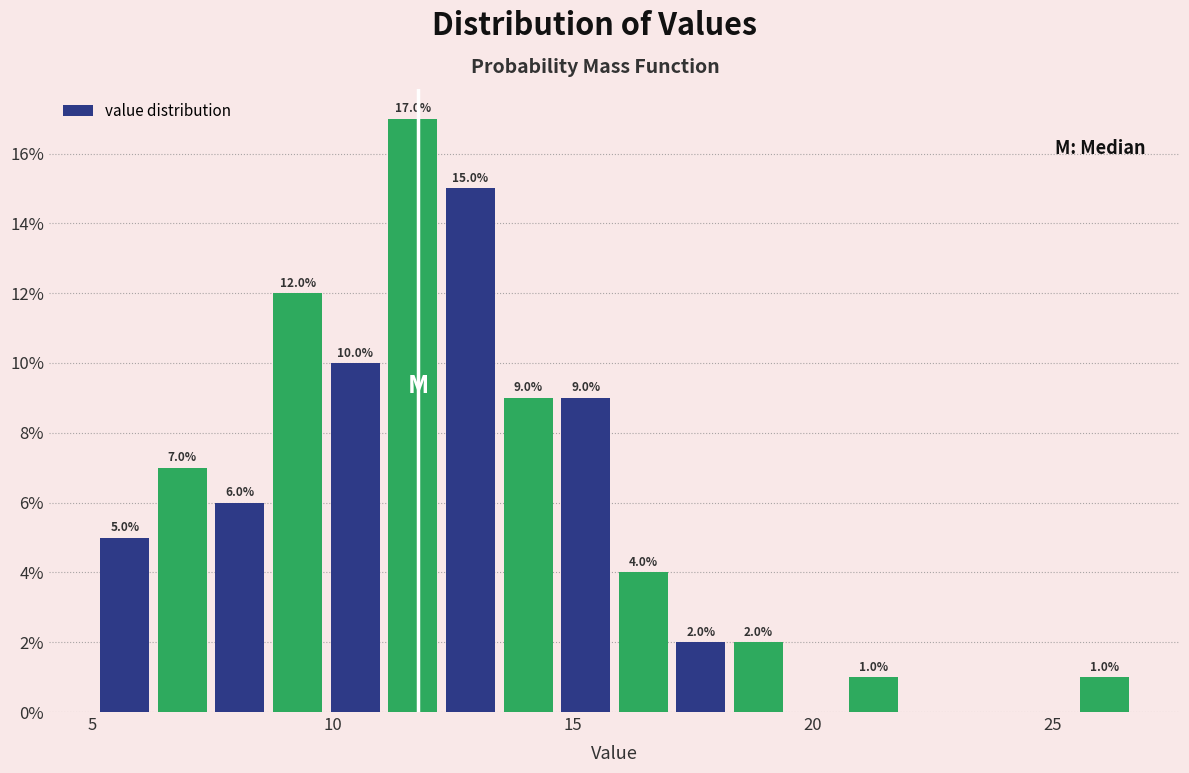

Around what value on the x-axis is the tallest bar? Give the approximate position of its centre, as read against the axis.

11.5